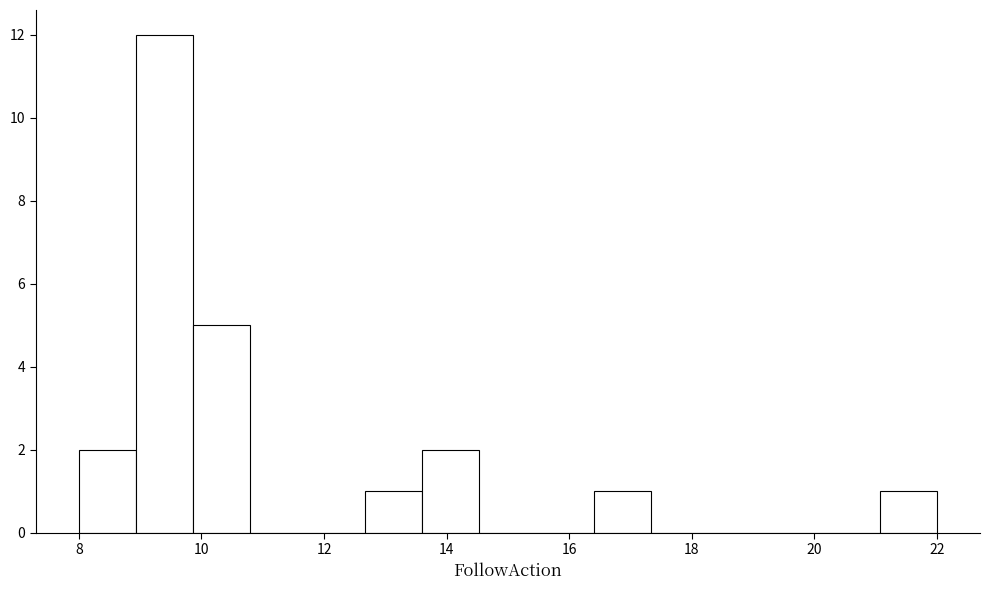

How tall is the bar that spans 13.6 to 14.6 on the x-axis? Neither the bar edges nor the heights are printed on the chart, so give them approximately, as read against the axes.

2